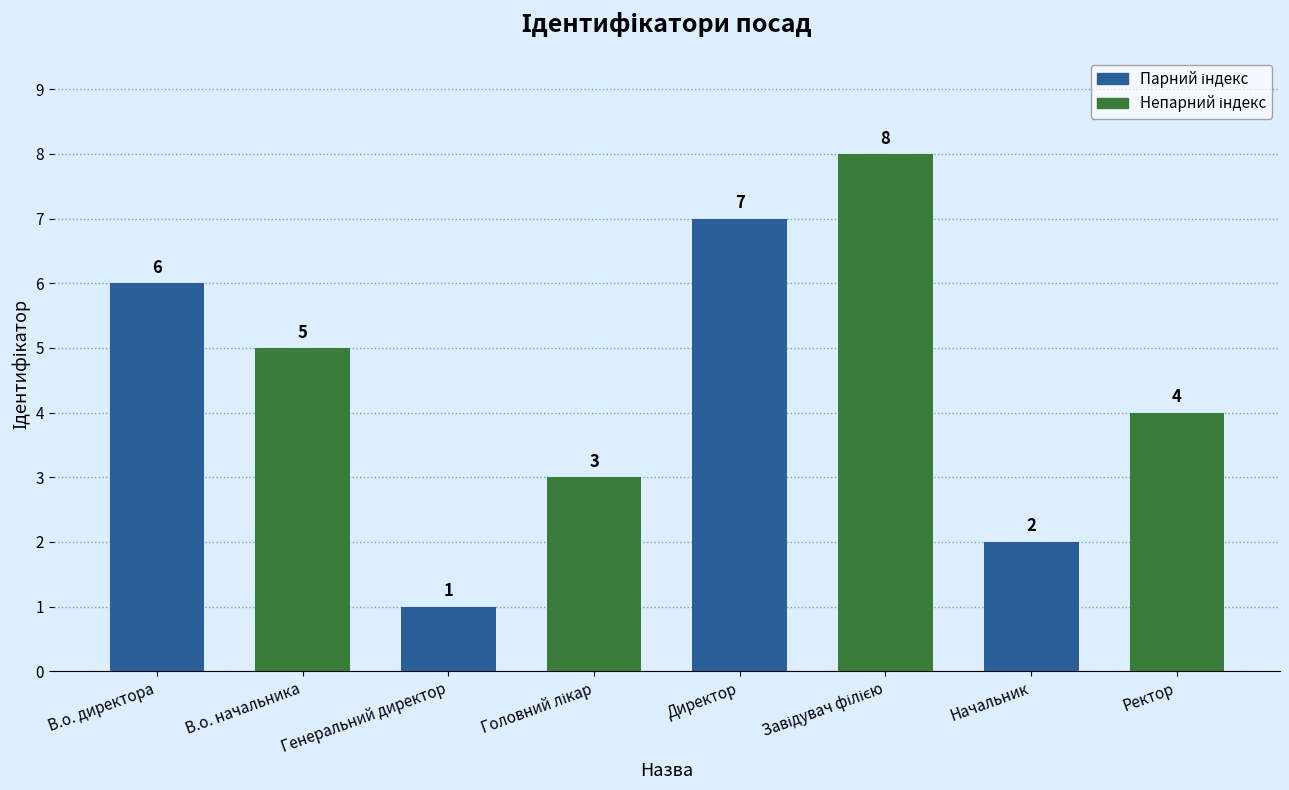

What is the label of the 2nd bar from the right?

Начальник